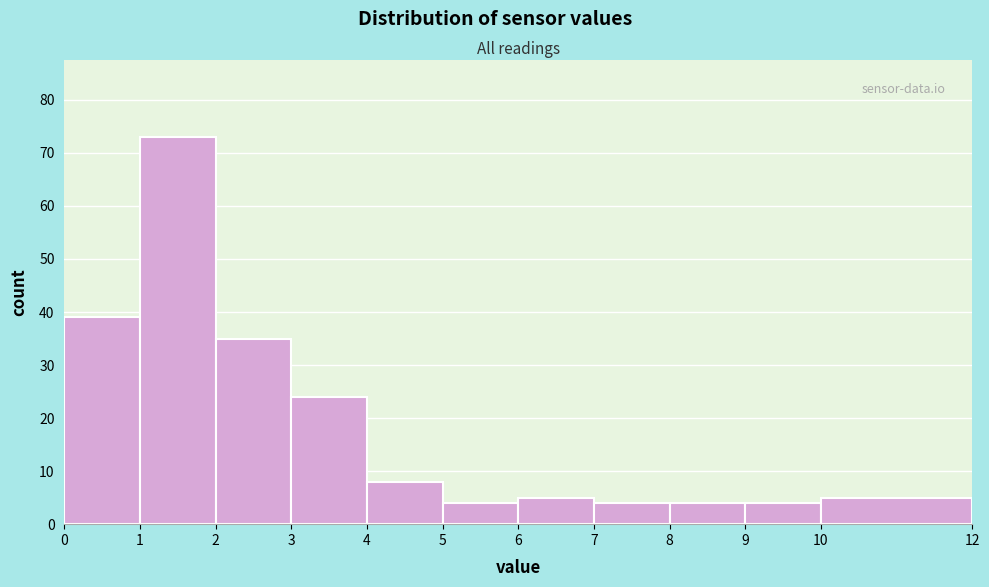

What is the height of the bar covering 10 to 12 on the x-axis? The values are not printed on the chart, so give them approximately, as read against the axis.

5